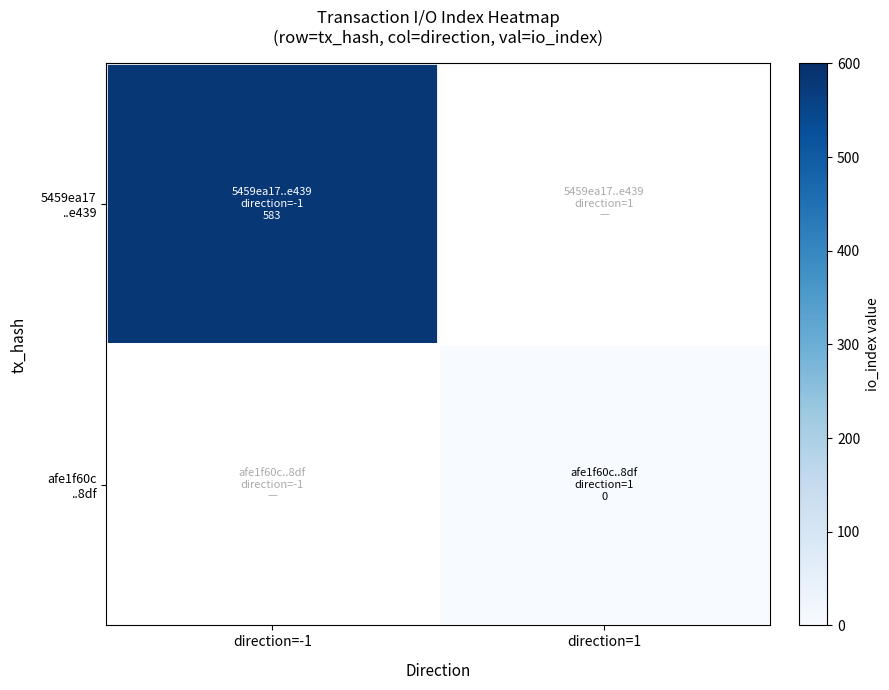

At how many categories does at least one series exceed 448?

1